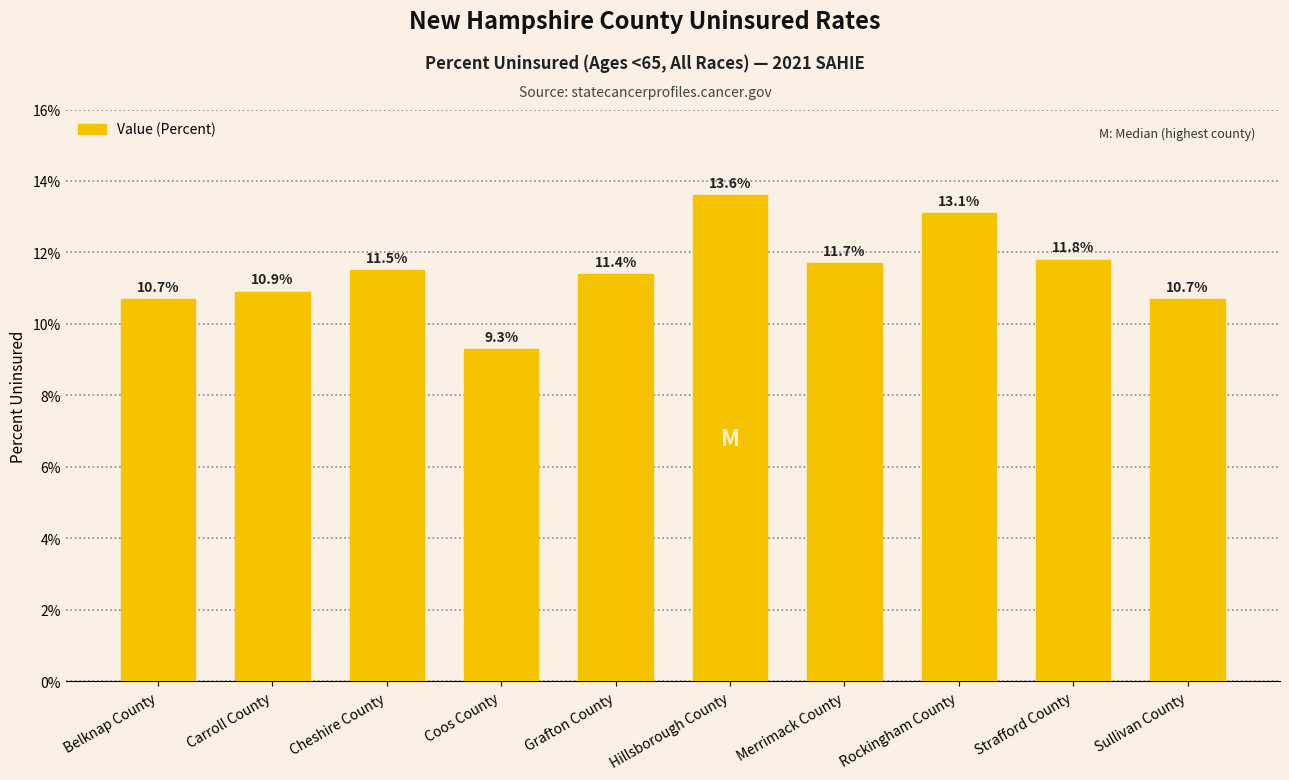

What is the sum of all values?

114.7